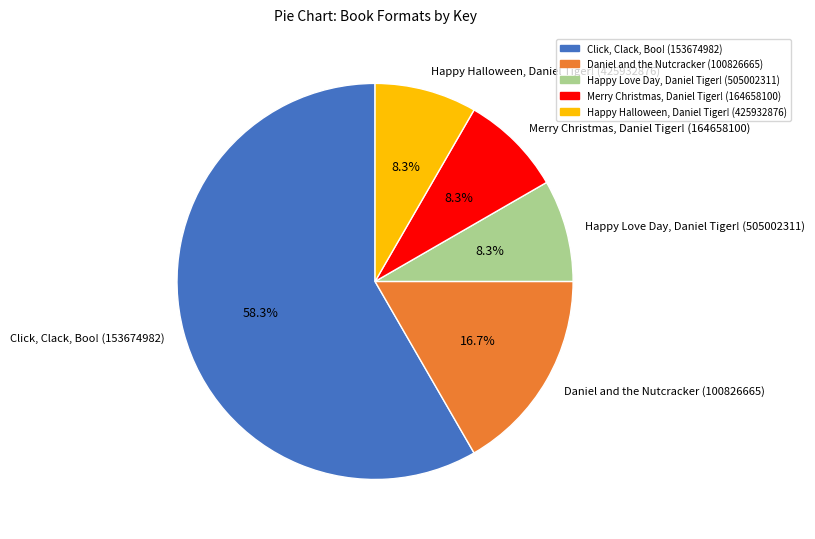

The Merry Christmas, Daniel Tiger! (164658100) slice represents 8% of the pie. True or false?

True